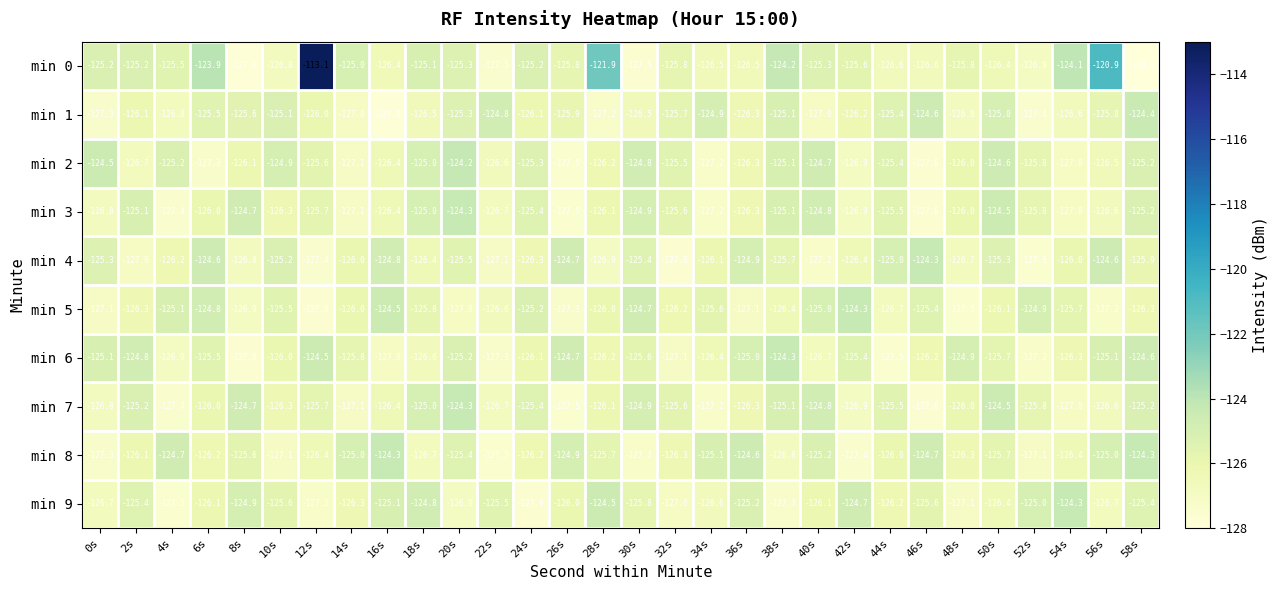

At which category does the chart reach its peak across all series?

12s